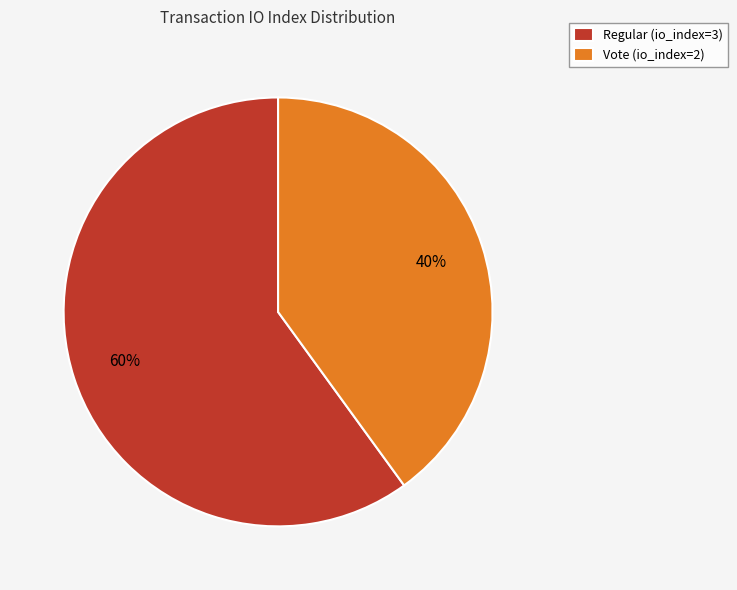

Is the sum of Vote (io_index=2) and Regular (io_index=3) greater than half?

Yes